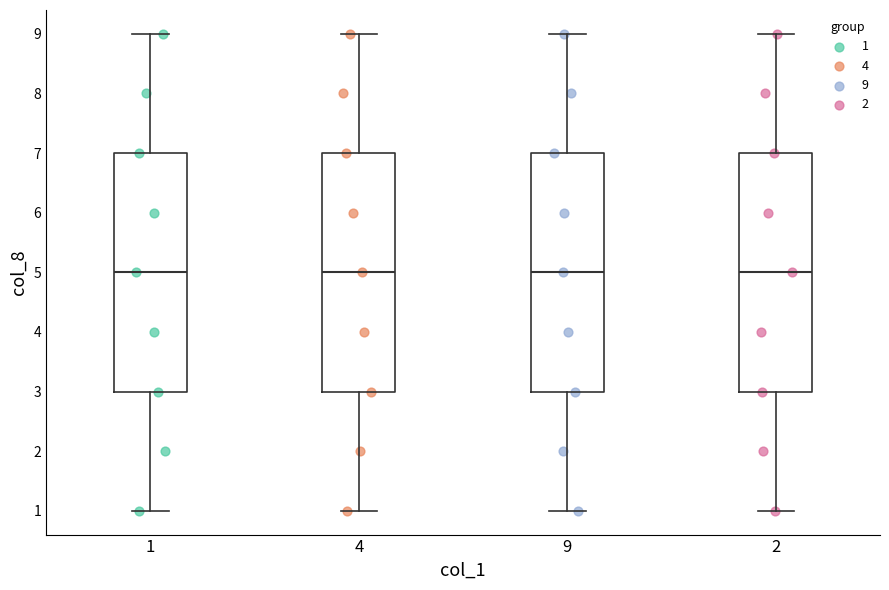

Reading left to right, transcribe this box plot: for each box, give where its median line is, the range the box spans, and where its two whiskers end, as read against the y-axis. The values are not printed on the chart, so give them approximately, as read against the axis.

1: median 5, box 3 to 7, whiskers 1 to 9
4: median 5, box 3 to 7, whiskers 1 to 9
9: median 5, box 3 to 7, whiskers 1 to 9
2: median 5, box 3 to 7, whiskers 1 to 9